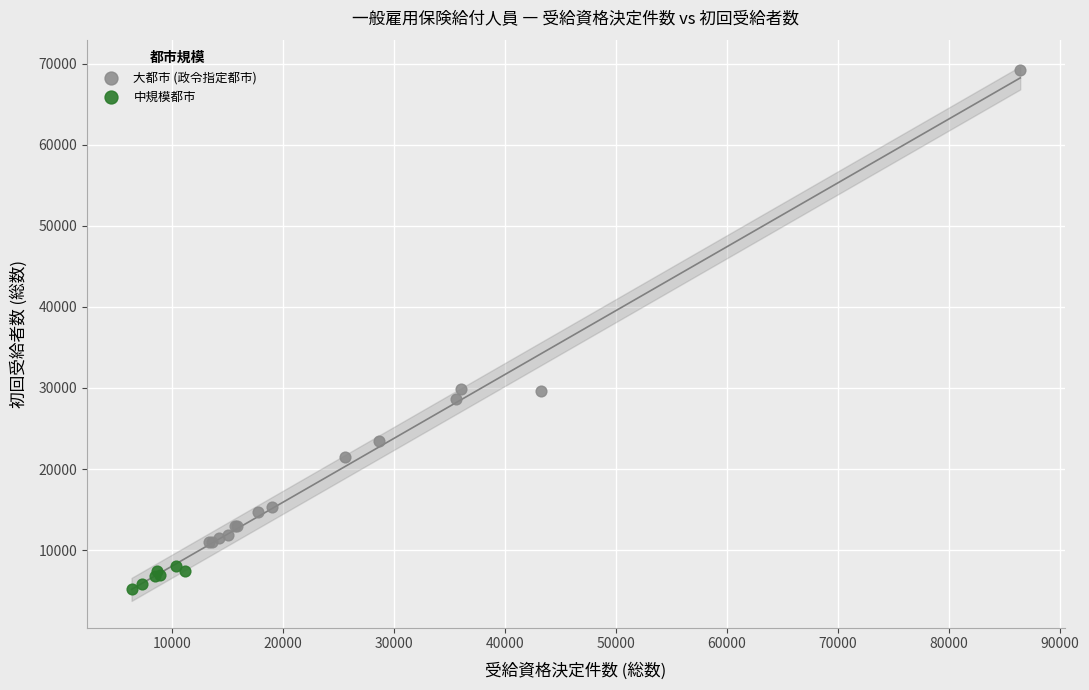

Which series reaches the minimum Y coordinate?

中規模都市